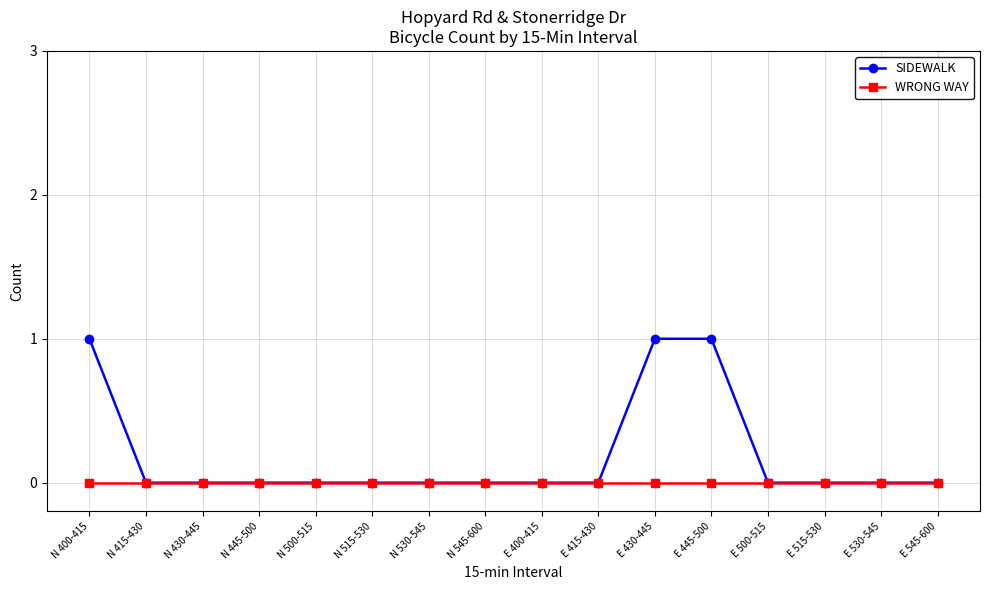

Reading right to left, what are all the values shown in this chart?

SIDEWALK: 0	0	0	0	1	1	0	0	0	0	0	0	0	0	0	1
WRONG WAY: 0	0	0	0	0	0	0	0	0	0	0	0	0	0	0	0